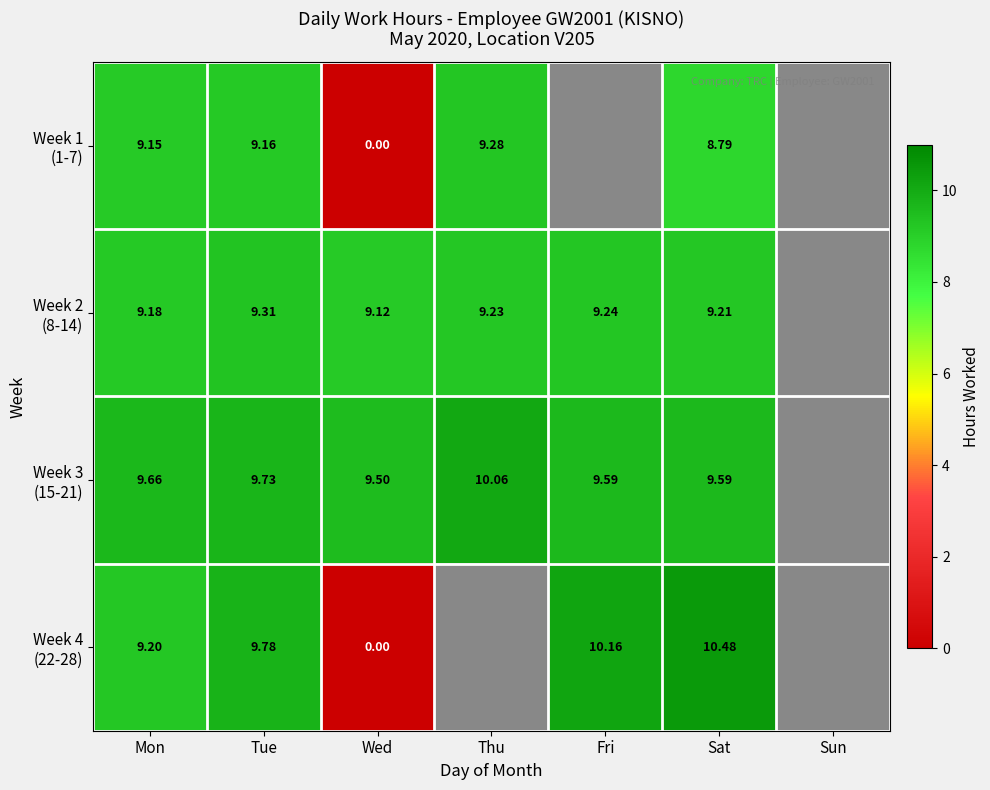

Which has a higher value, Tue or Mon?

Tue